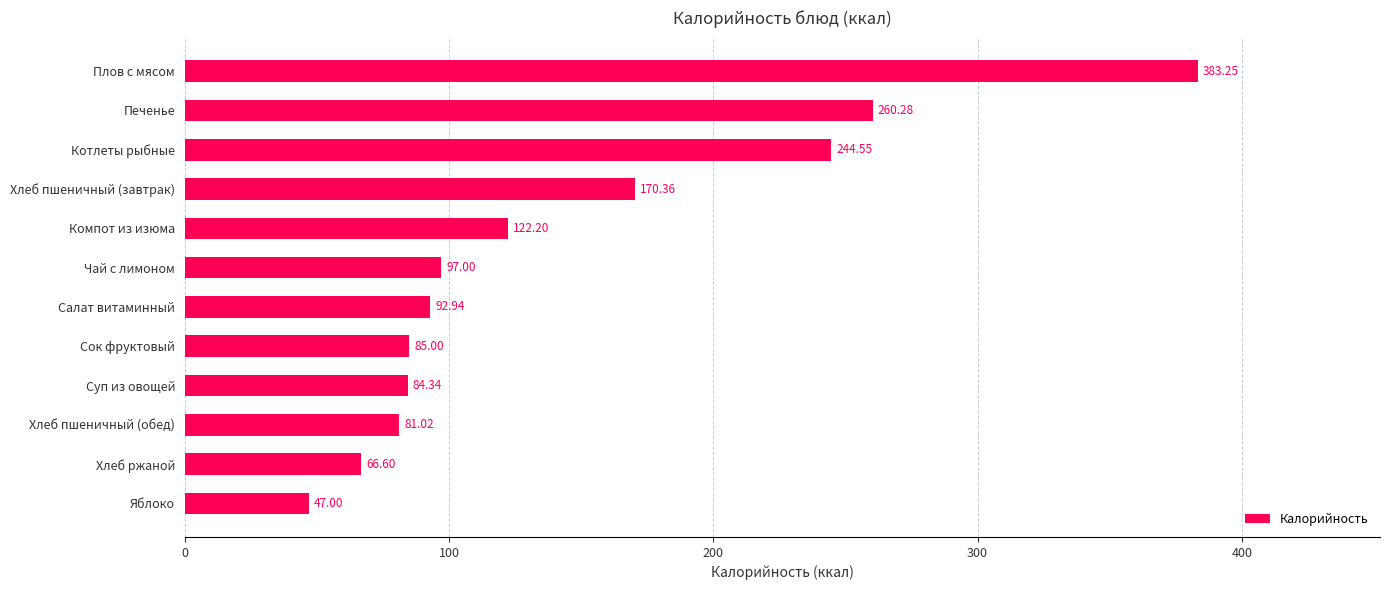

How many data points does each series have?

12